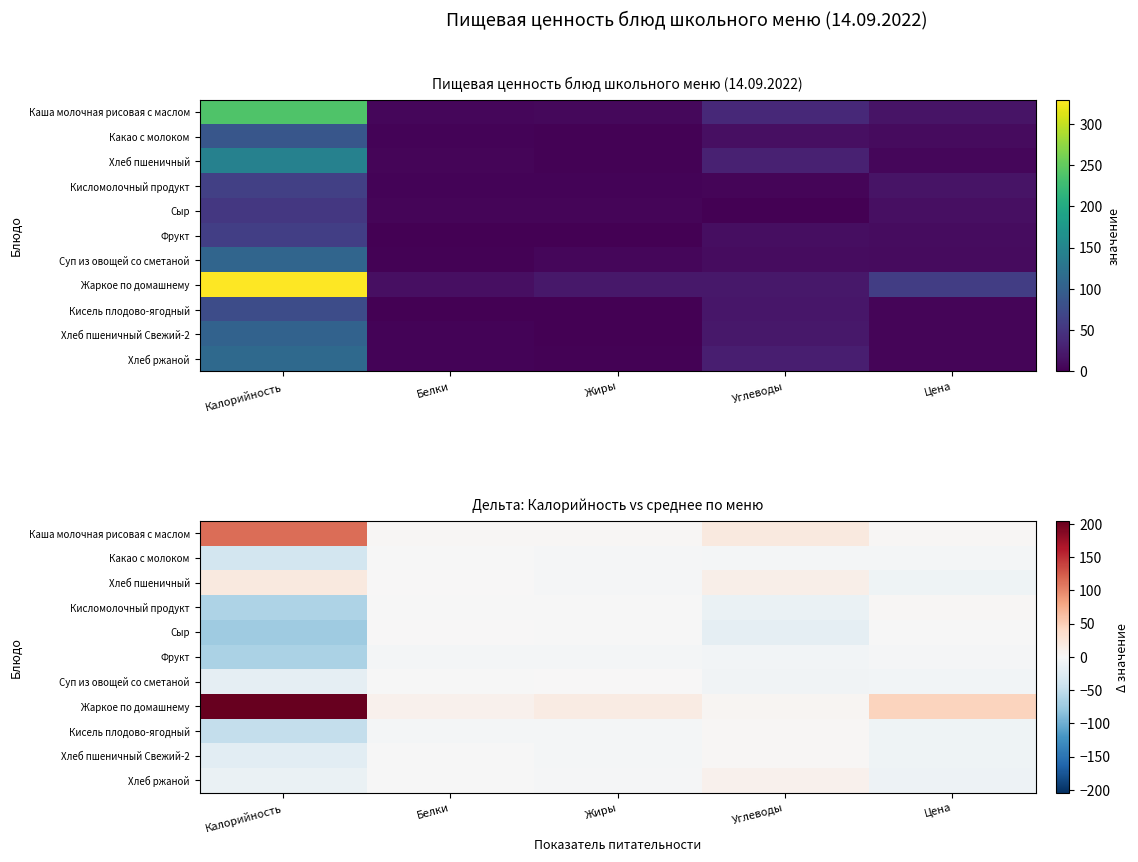

At which category does the chart reach its peak across all series?

Калорийность